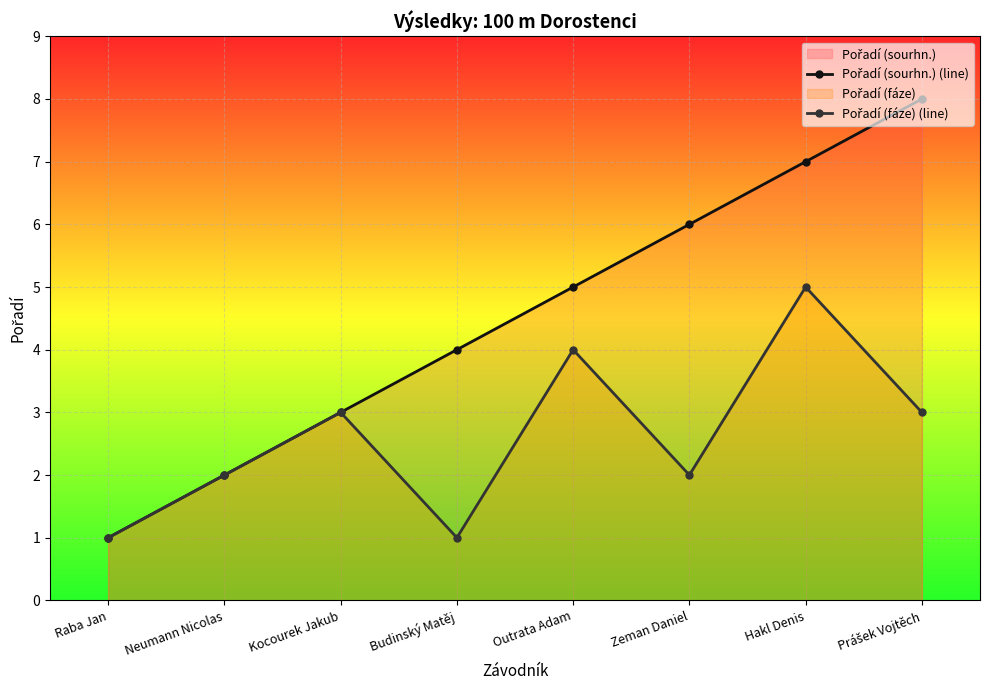

The value of Pořadí (fáze) (line) at Outrata Adam is 4. True or false?

True